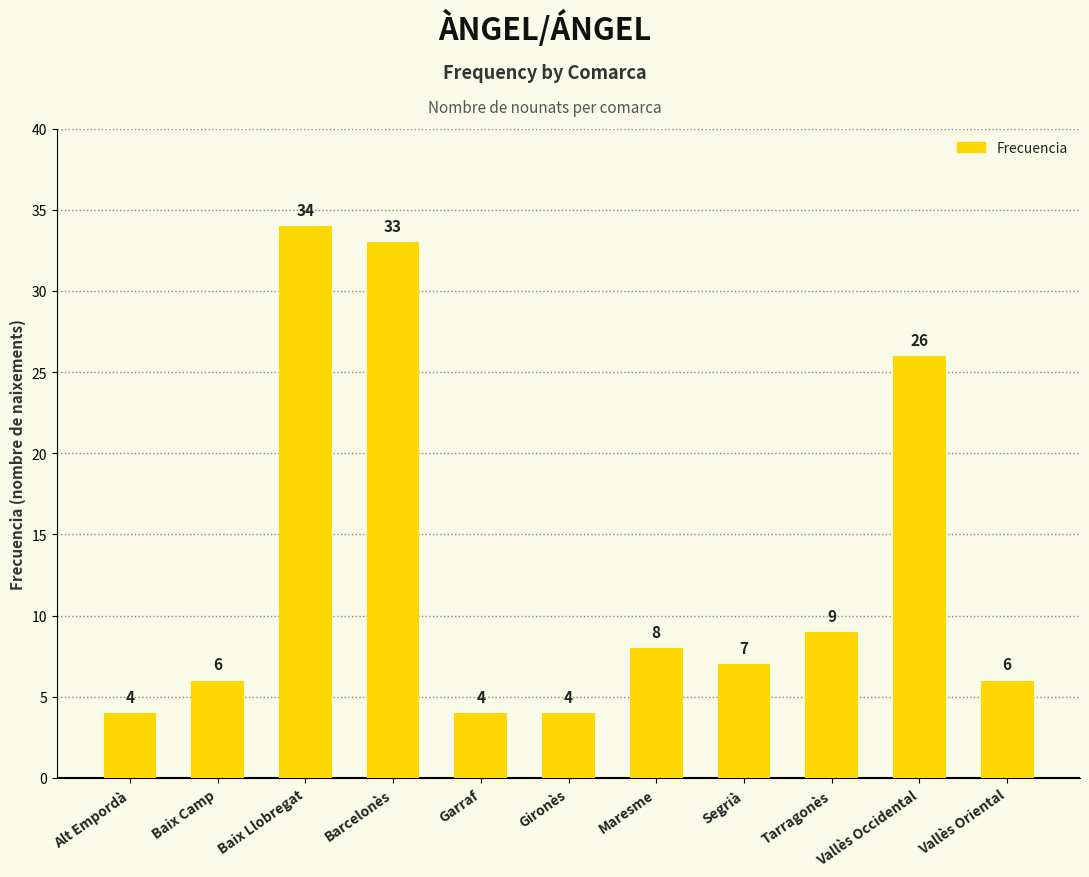

True or false: the data shows 9 at Tarragonès.

True